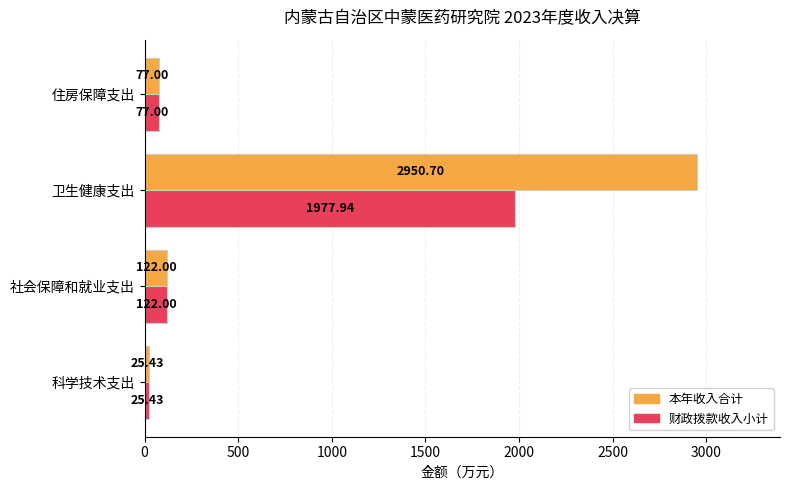

What is the average value of the 财政拨款收入小计 series?

550.6